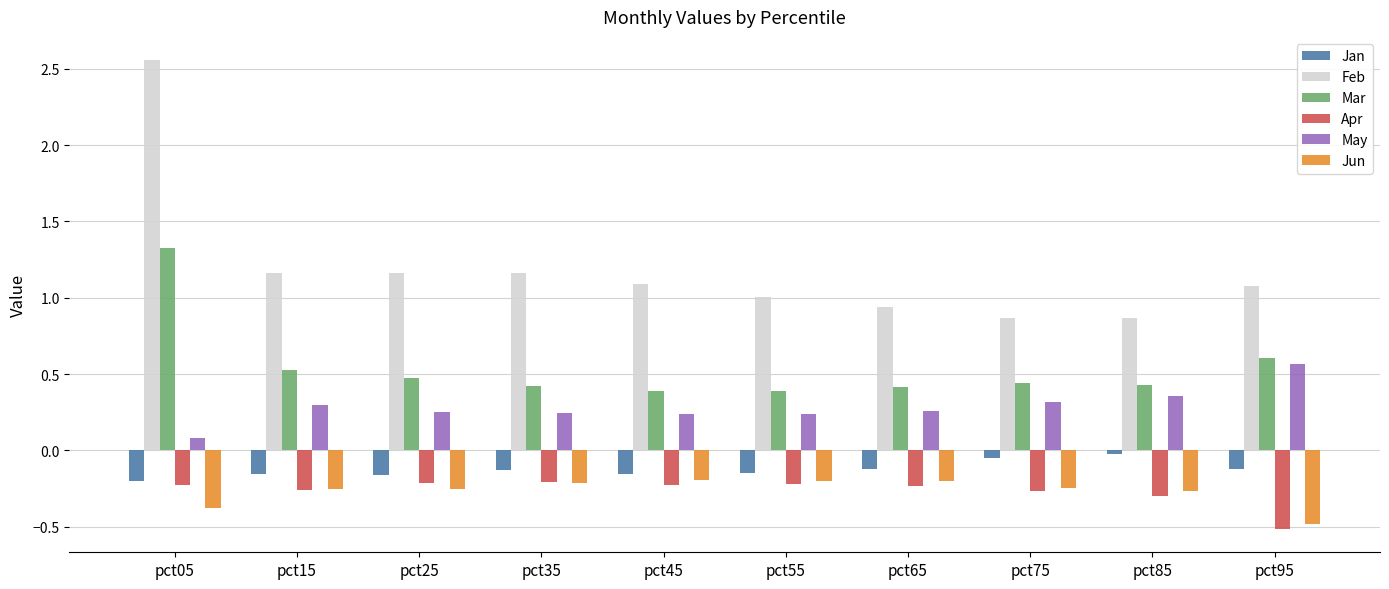

Is it true that Jan equals -0.2 at pct15?

True